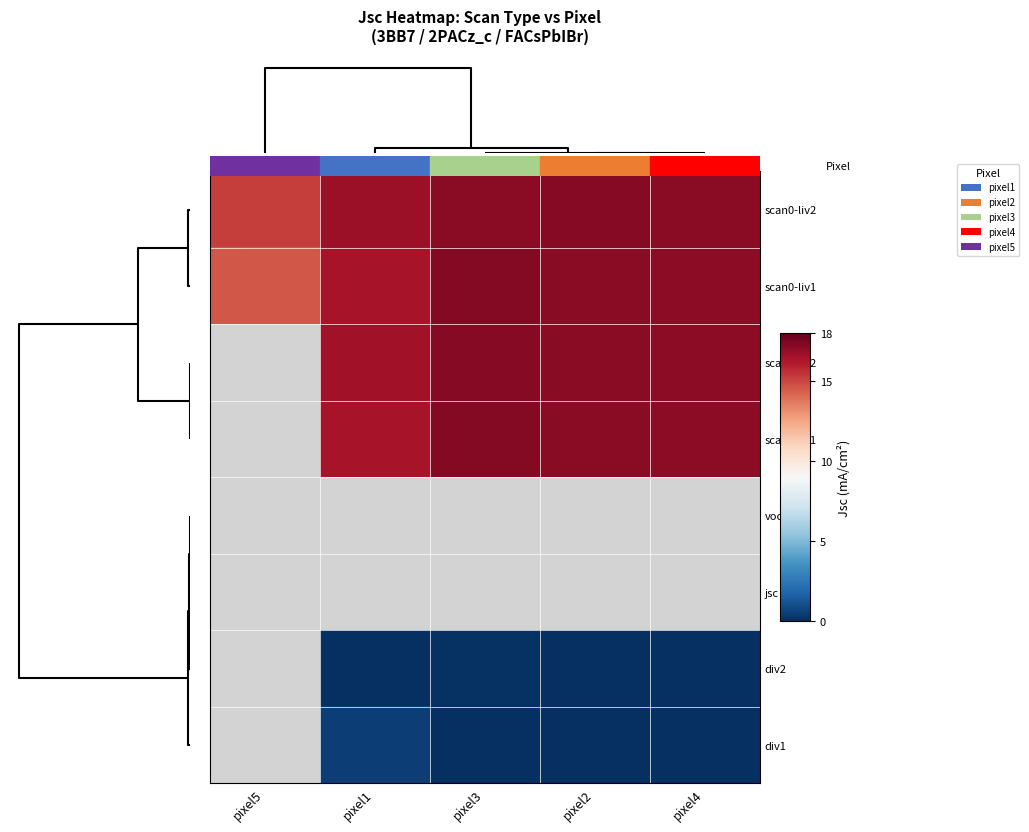

Between pixel5 and pixel2, which is larger?

pixel2